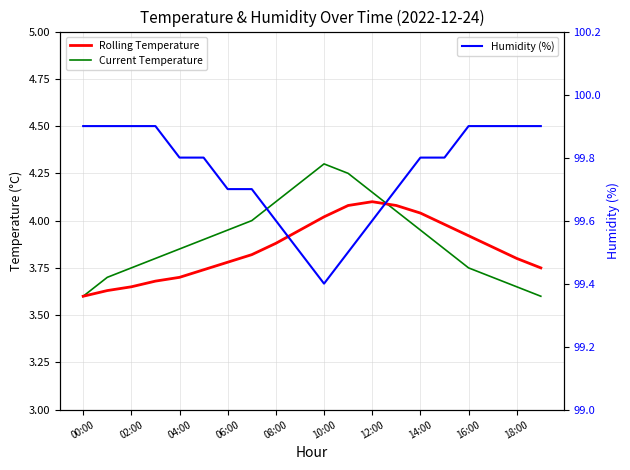

What is the sum of all Current Temperature values?

78.1